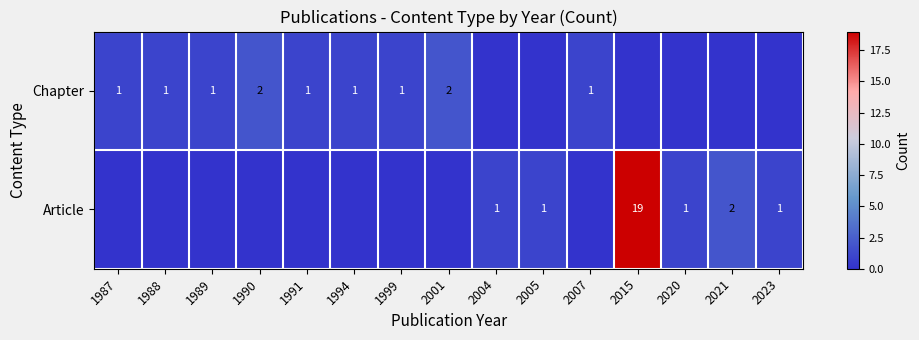

What is the sum of the Article values at 2021 and 2023?

3